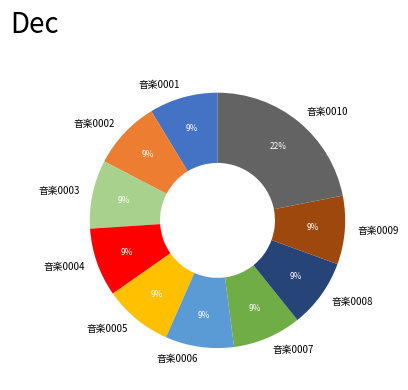

The 音楽0003 slice represents 9% of the pie. True or false?

True